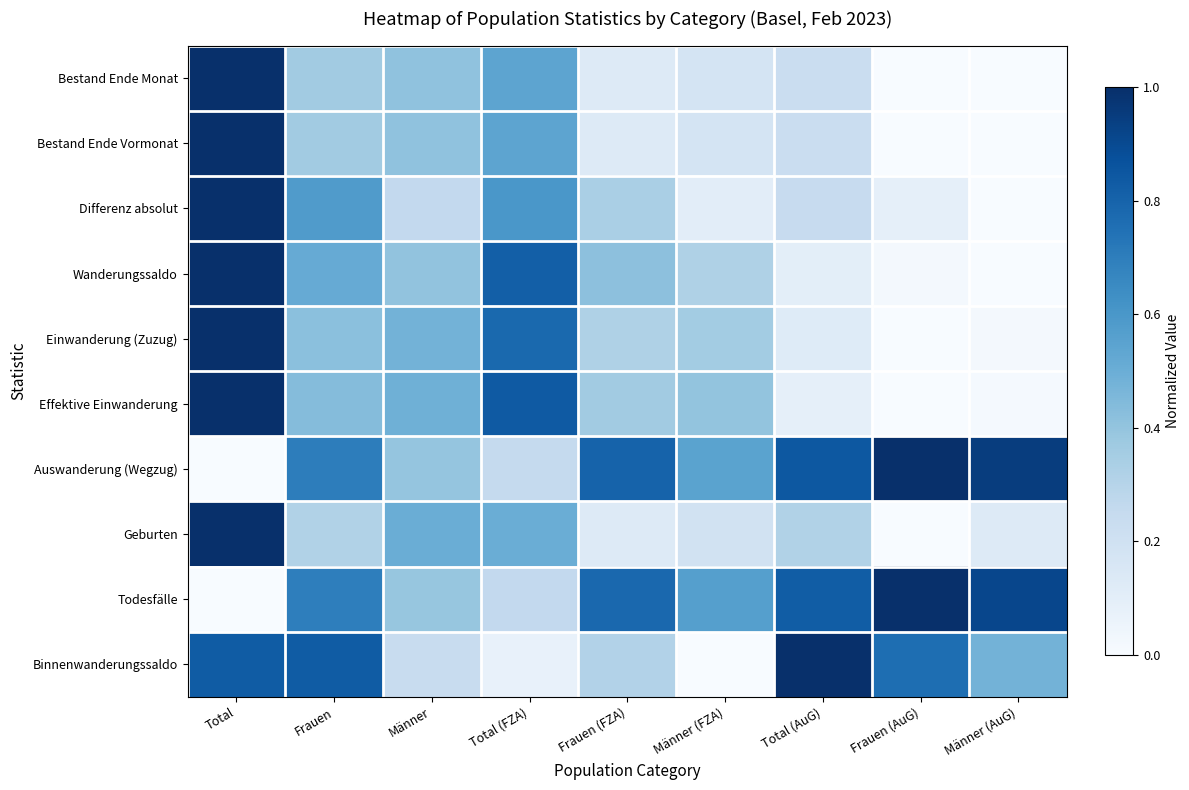

Rank the series at Frauen (AuG) from highest to lowest value.

Auswanderung (Wegzug), Todesfälle, Binnenwanderungssaldo, Differenz absolut, Wanderungssaldo, Bestand Ende Monat, Bestand Ende Vormonat, Einwanderung (Zuzug), Effektive Einwanderung, Geburten